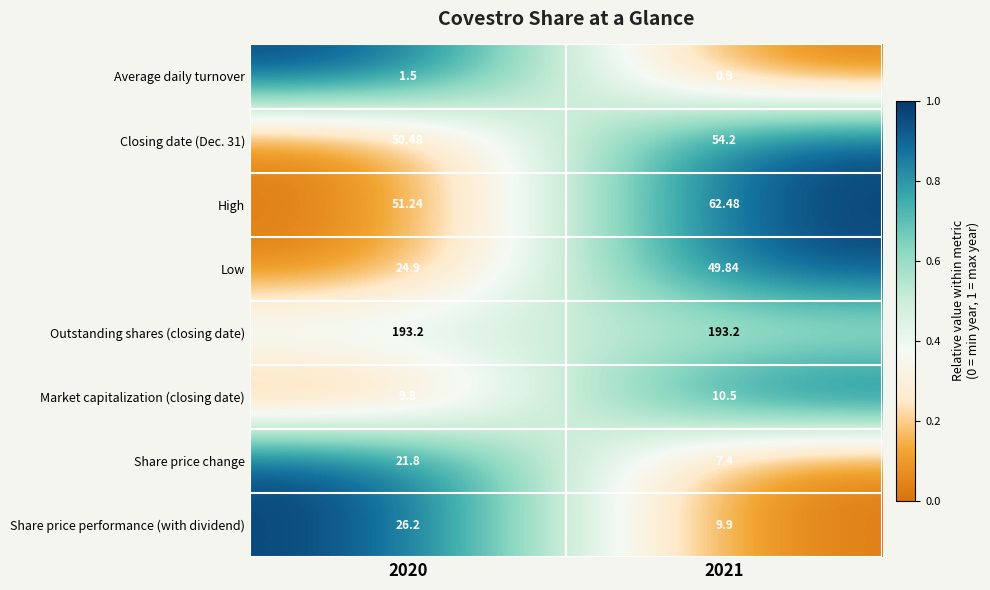

Which series has the largest total across all categories?

Outstanding shares (closing date)